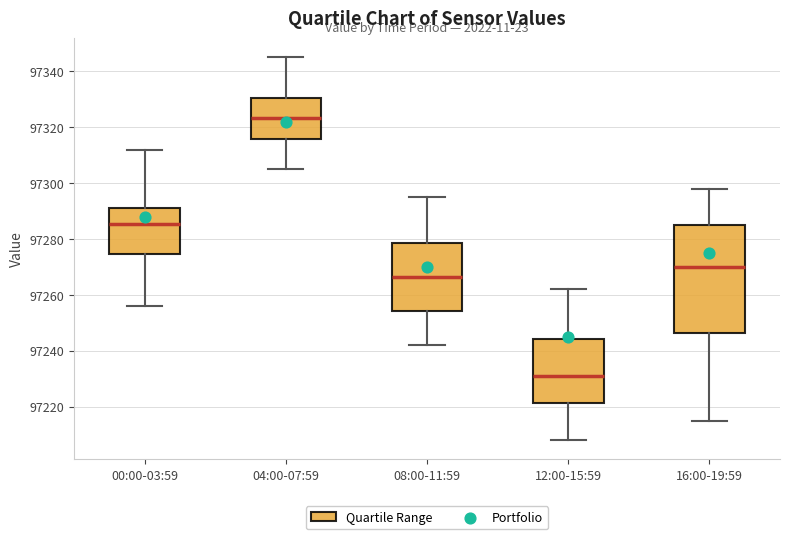

Which box is the tallest, from its lower edge to its upper edge?

16:00-19:59